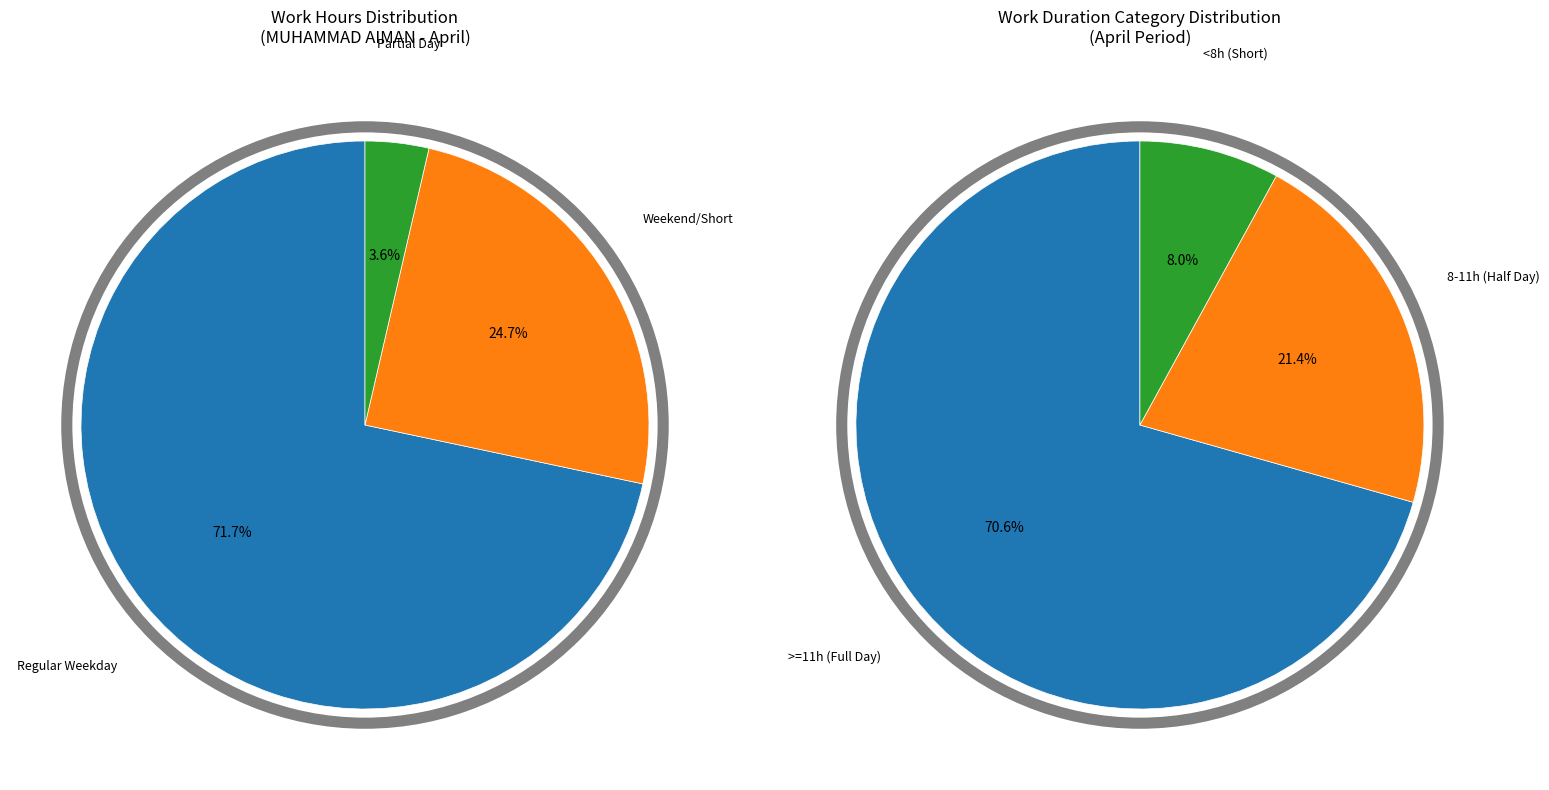

Is Wed (6) the majority of the pie?

No